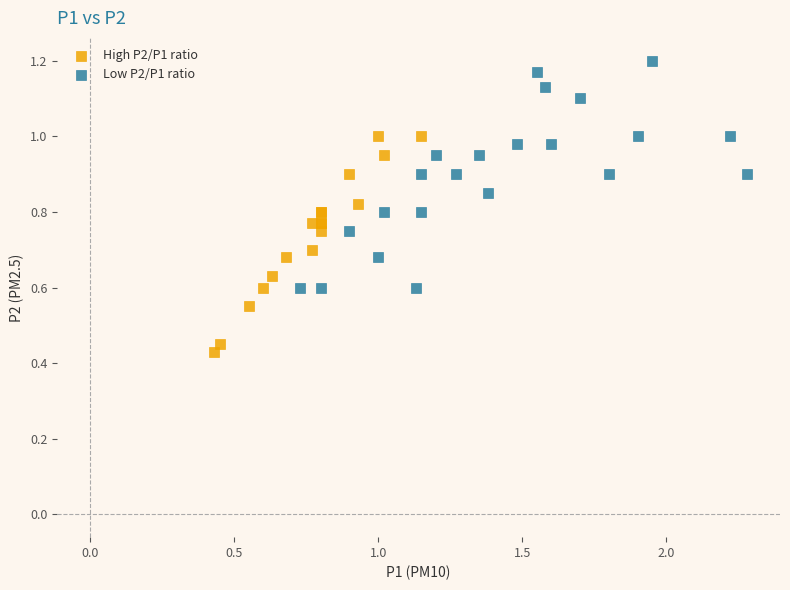

Which series reaches the minimum Y coordinate?

High P2/P1 ratio